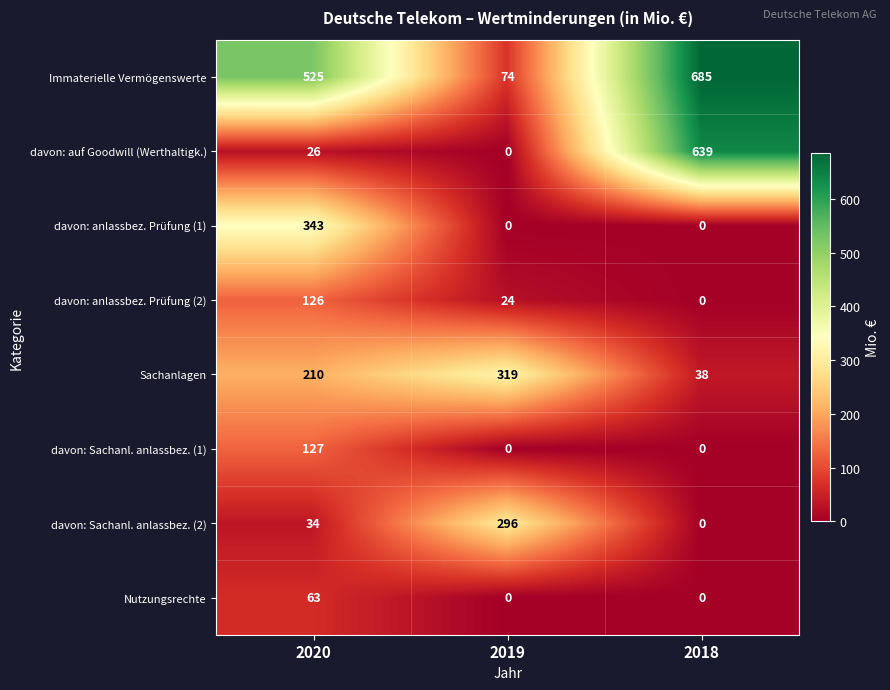

Which series has the widest spread of values?

davon: auf Goodwill (Werthaltigk.)